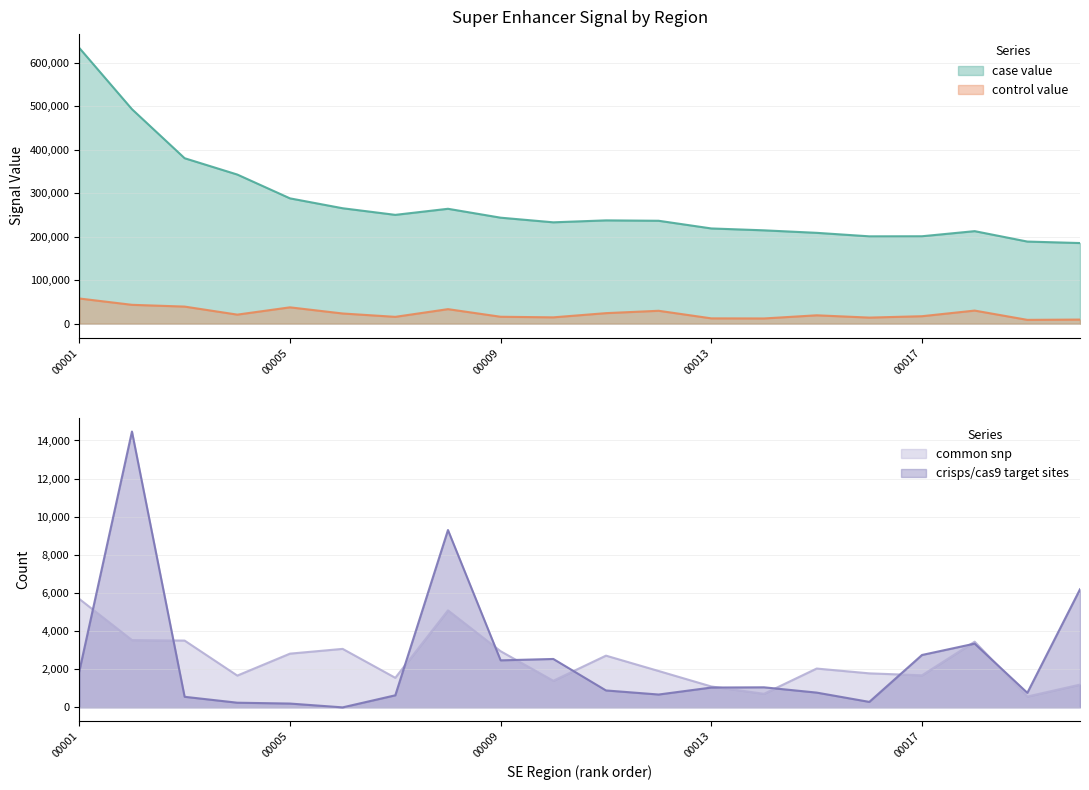

What is the value of the control value point at the 2nd from the left?

43554.6